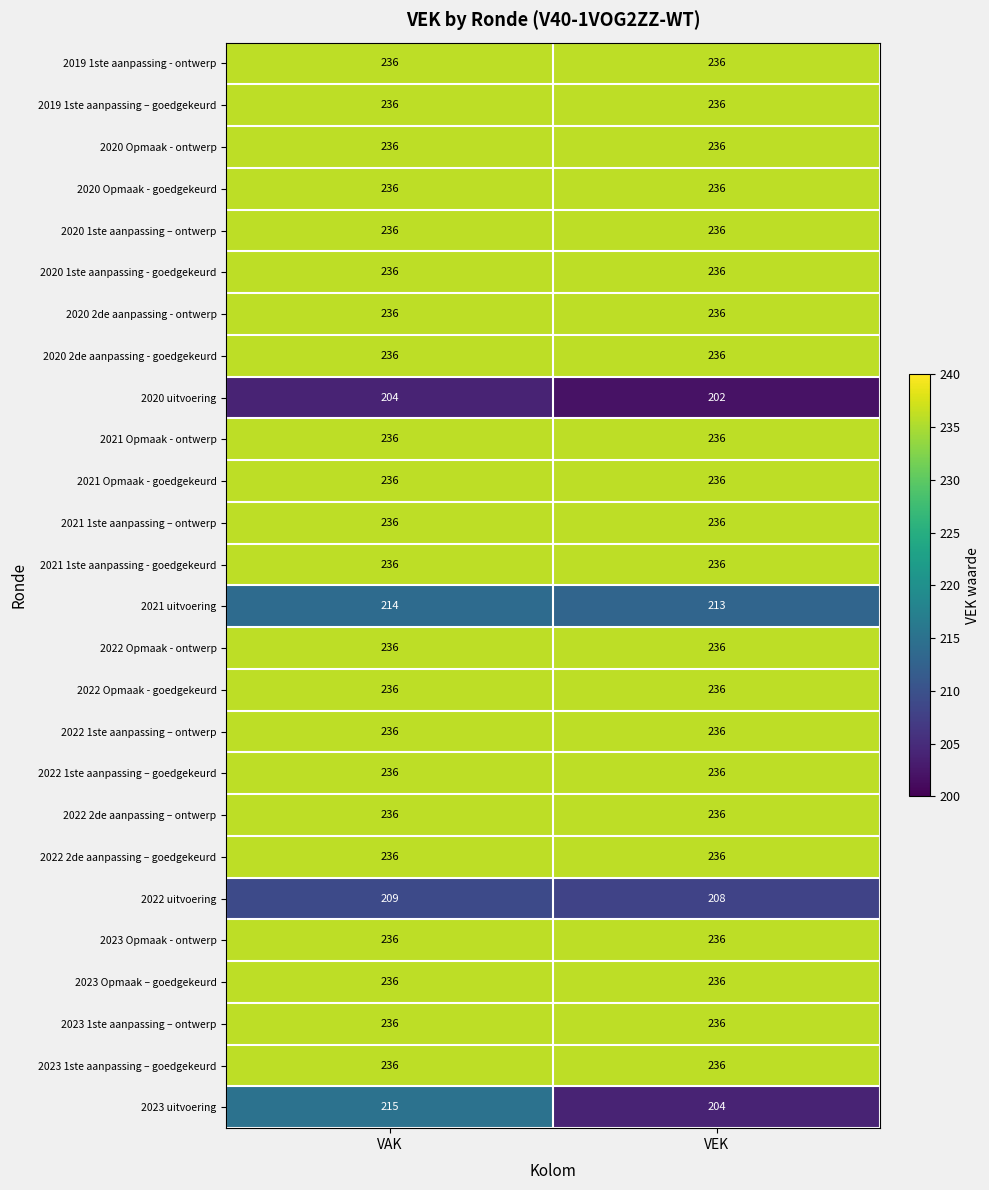

What is the approximate value of 2023 1ste aanpassing – ontwerp at VAK?

236